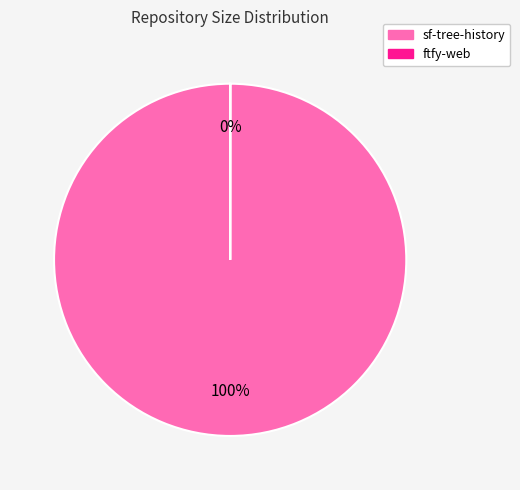

Which category has the biggest portion of the pie?

sf-tree-history